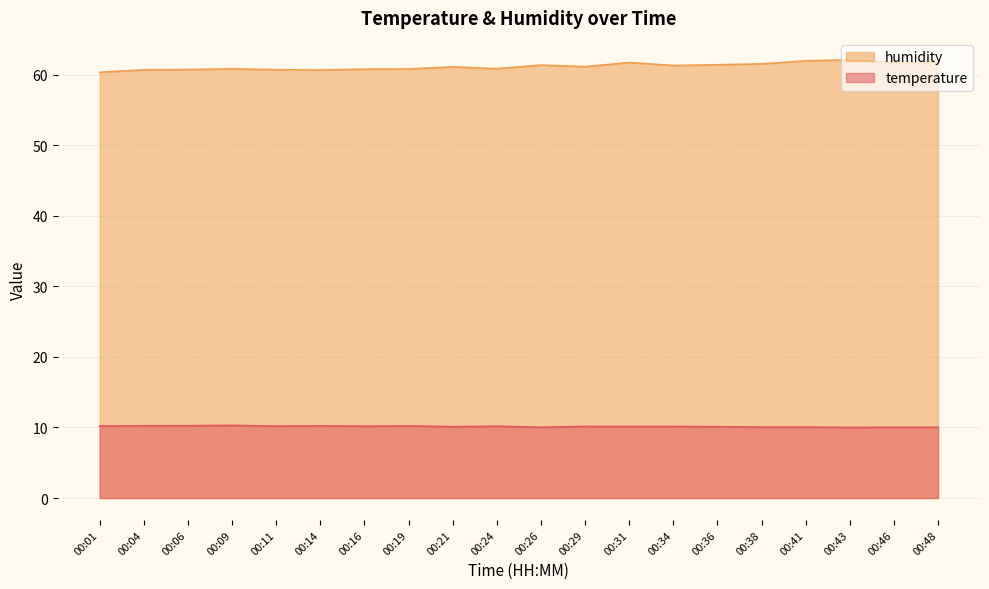

Is the value of humidity at 00:06 greater than the value of temperature at 00:06?

Yes